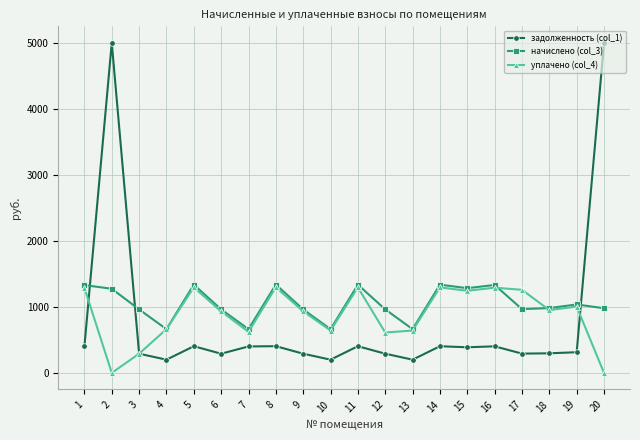

The начислено (col_3) series shows 1338.8 at 8. True or false?

True